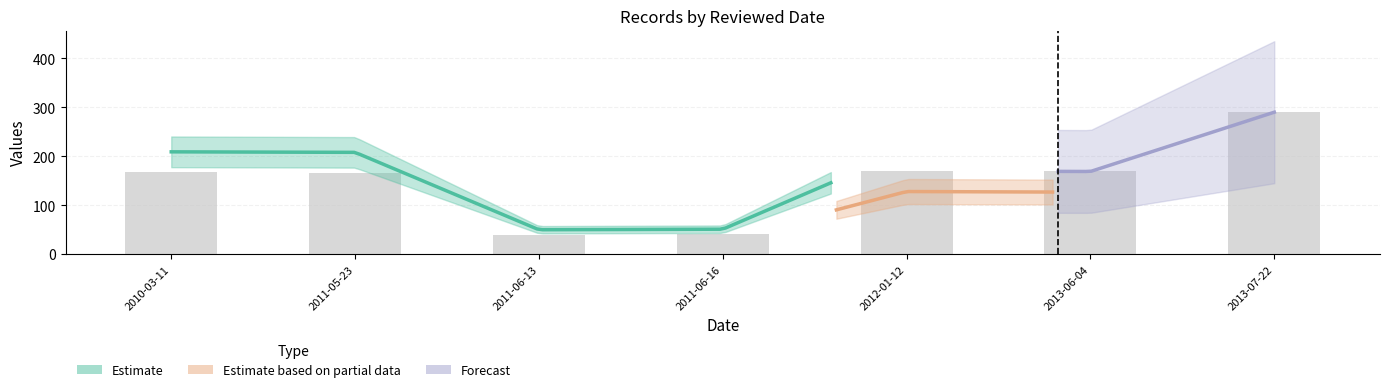

Reading left to right, list all the values displayed in this chart.

2010-03-11=167.9	2011-05-23=166.7	2011-06-13=40.0	2011-06-16=40.5	2012-01-12=170.1	2013-06-04=168.9	2013-07-22=290.0